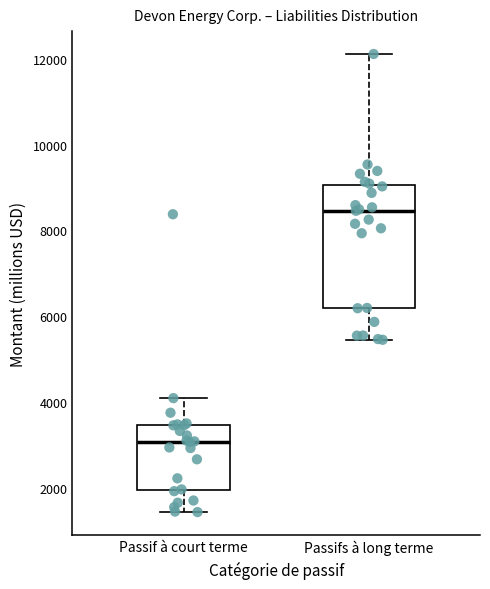

Comparing the boxes themselves (not the whiskers), which one is the tallest?

Passifs à long terme